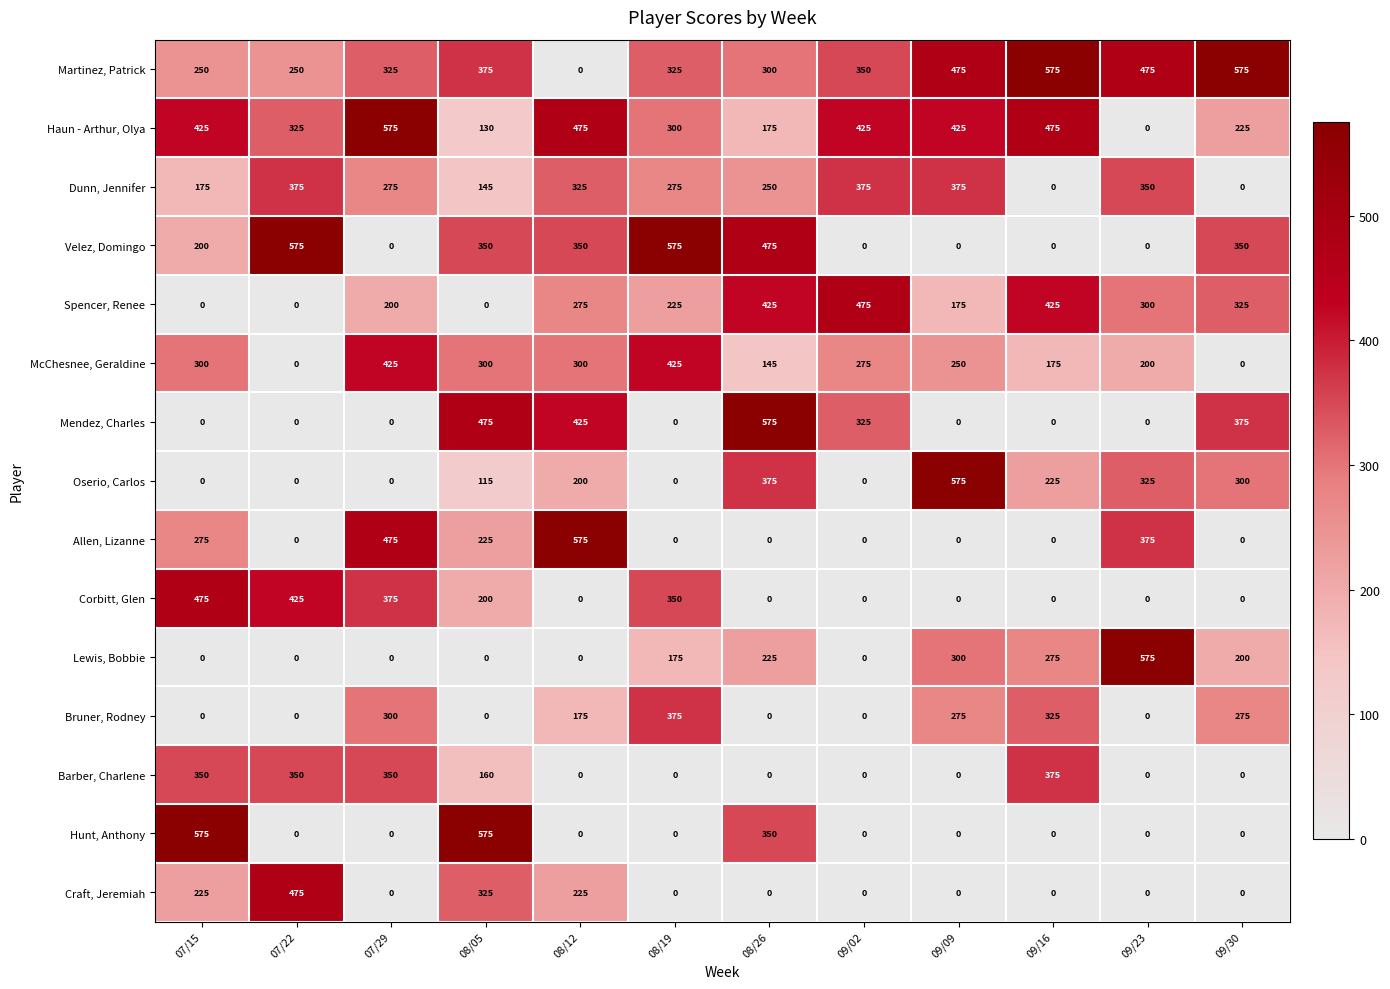

How many Craft, Jeremiah values are between 0 and 225?

10